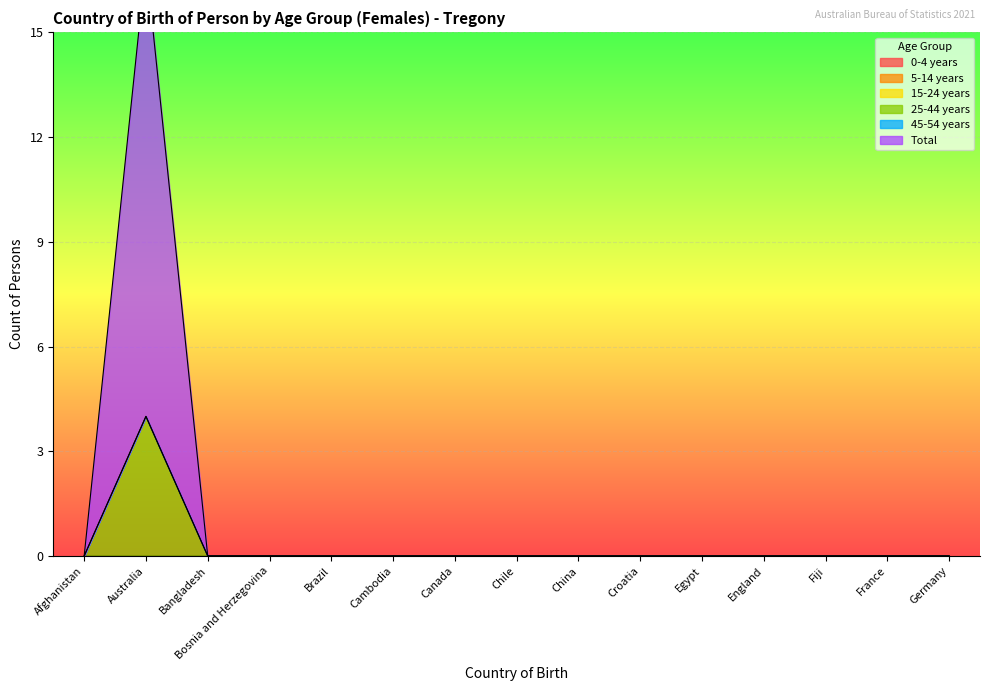

True or false: 25-44 years and 5-14 years intersect in this chart.

False